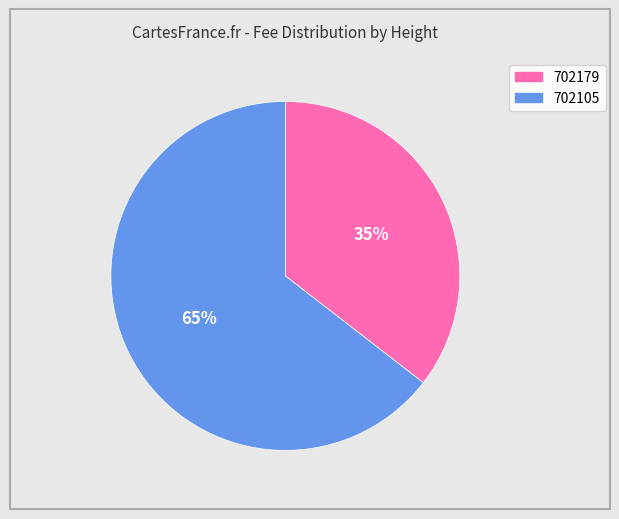

Which has a higher value, 702179 or 702105?

702105